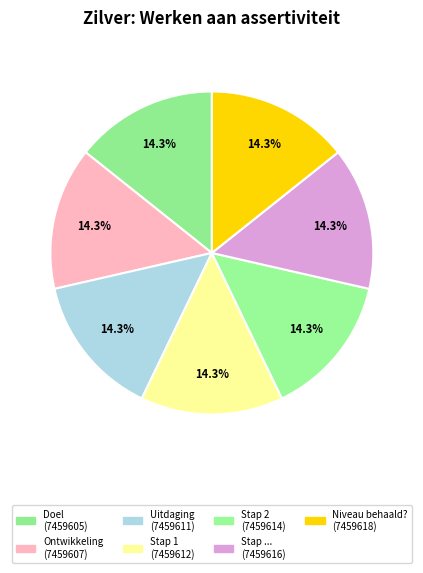

Is there a majority slice in this chart?

No